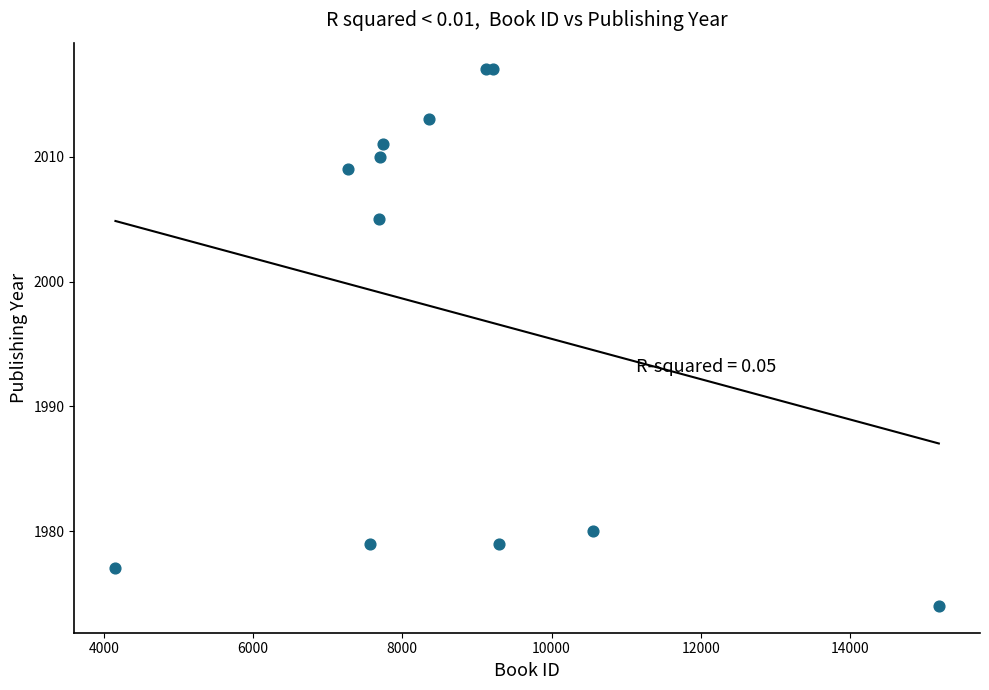

What Y value in the scatter plot is closest to 1995?

2005